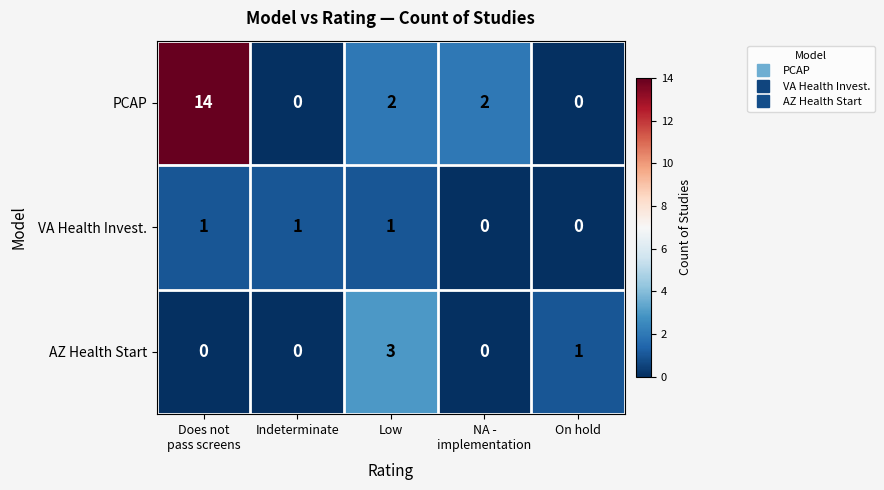

What is the sum of all VA Health Invest. values?

3